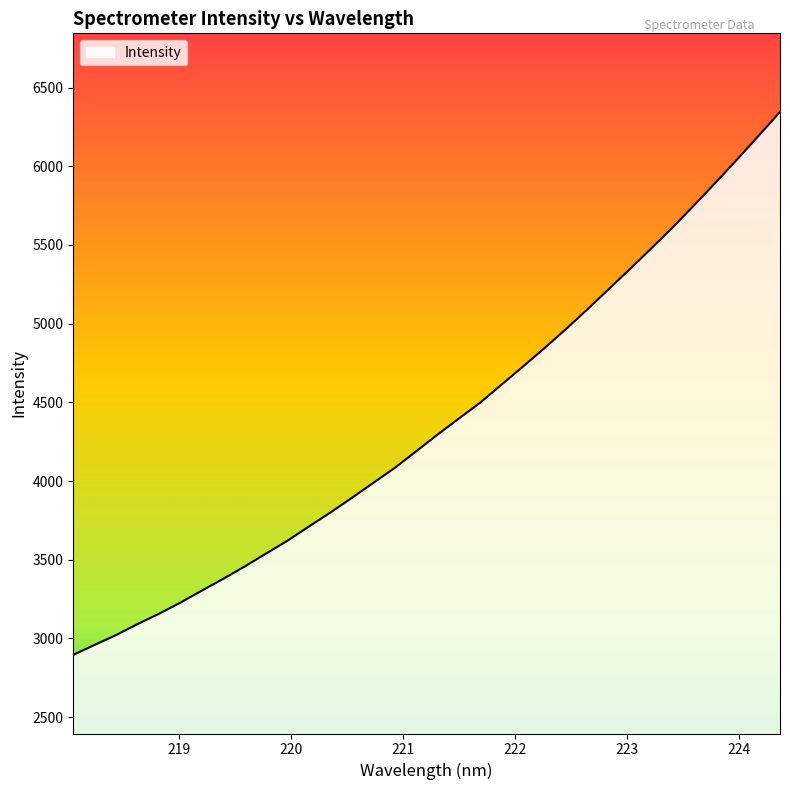

What is the smallest value displayed?

2895.4